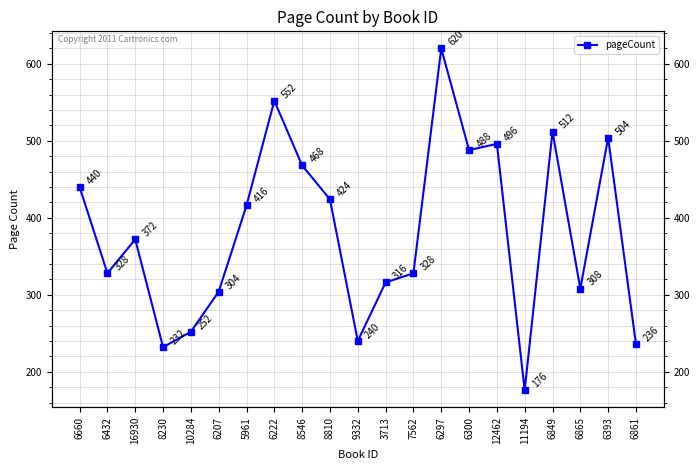

How many points are lower than both their immediate neighbors (excluding endpoints)?

6